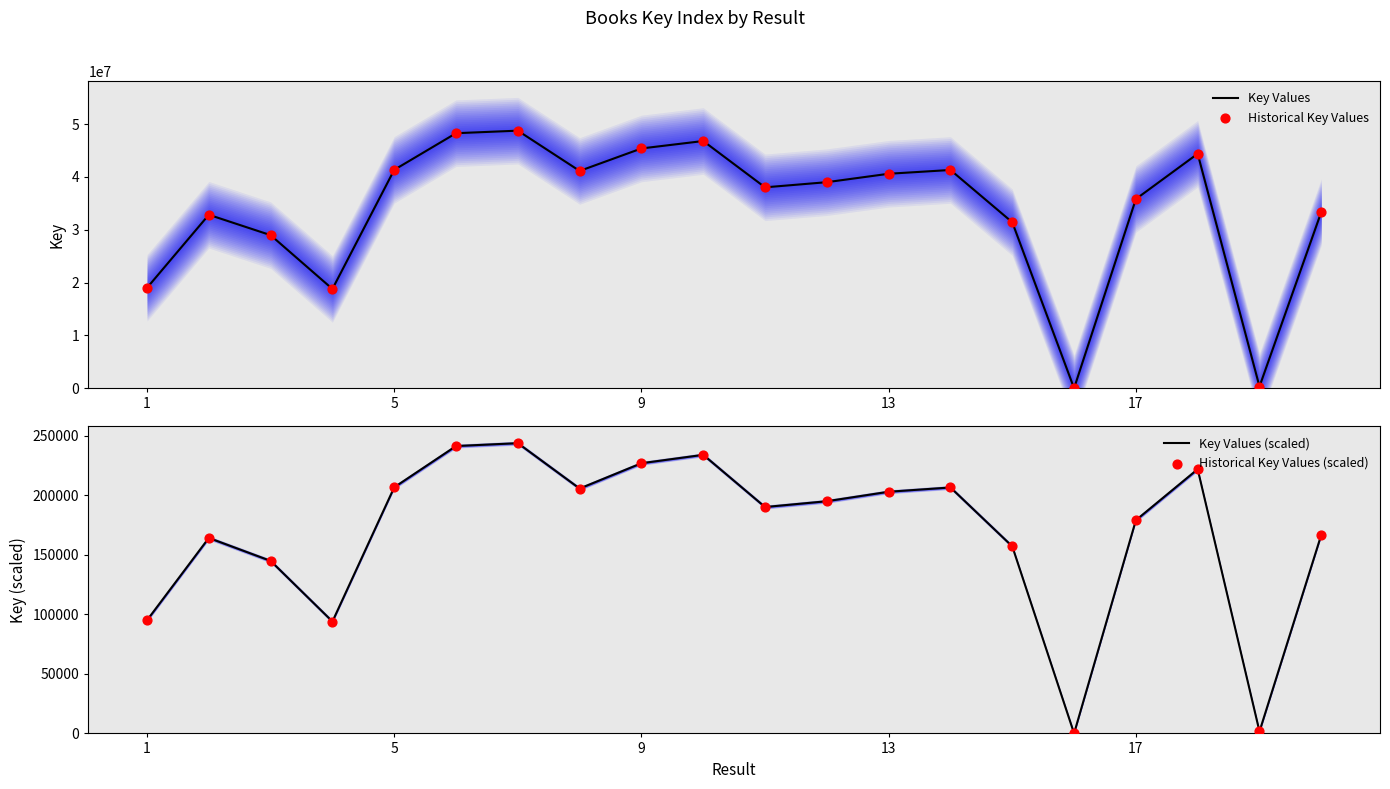

Which series has the largest total across all categories?

Key Values